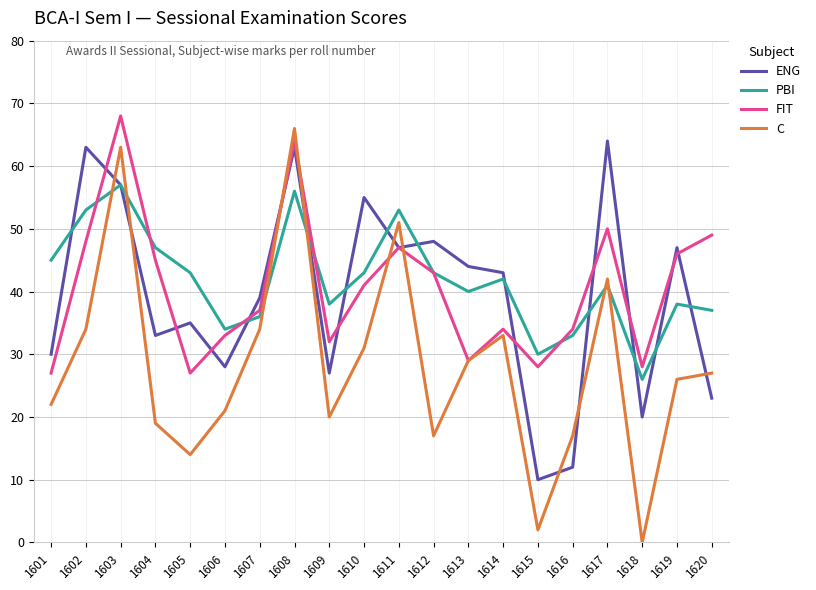

Reading right to left, transcribe all the data shown in this chart.

ENG: 23	47	20	64	12	10	43	44	48	47	55	27	63	39	28	35	33	57	63	30
PBI: 37	38	26	41	33	30	42	40	43	53	43	38	56	36	34	43	47	57	53	45
FIT: 49	46	28	50	34	28	34	29	43	47	41	32	64	37	33	27	45	68	48	27
C: 27	26	0	42	17	2	33	29	17	51	31	20	66	34	21	14	19	63	34	22